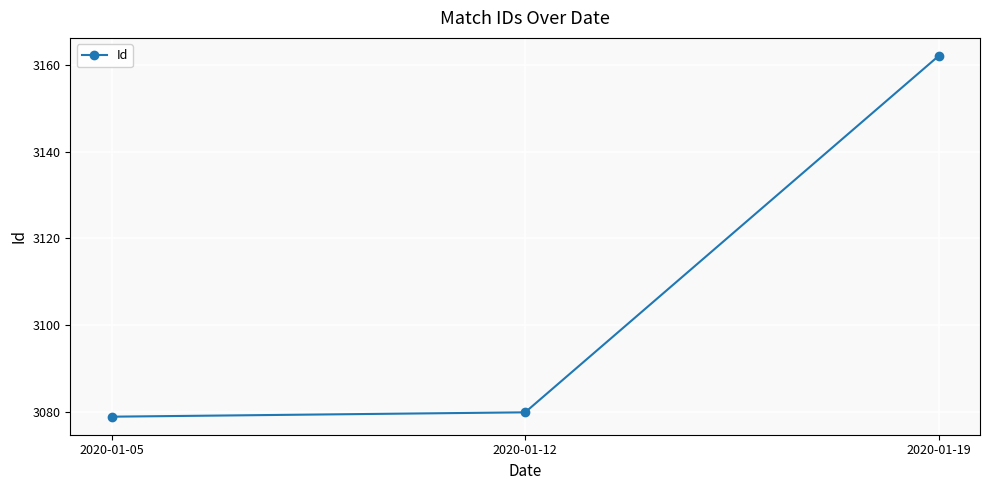

The chart shows a value of 4730 at 2020-01-12. True or false?

False